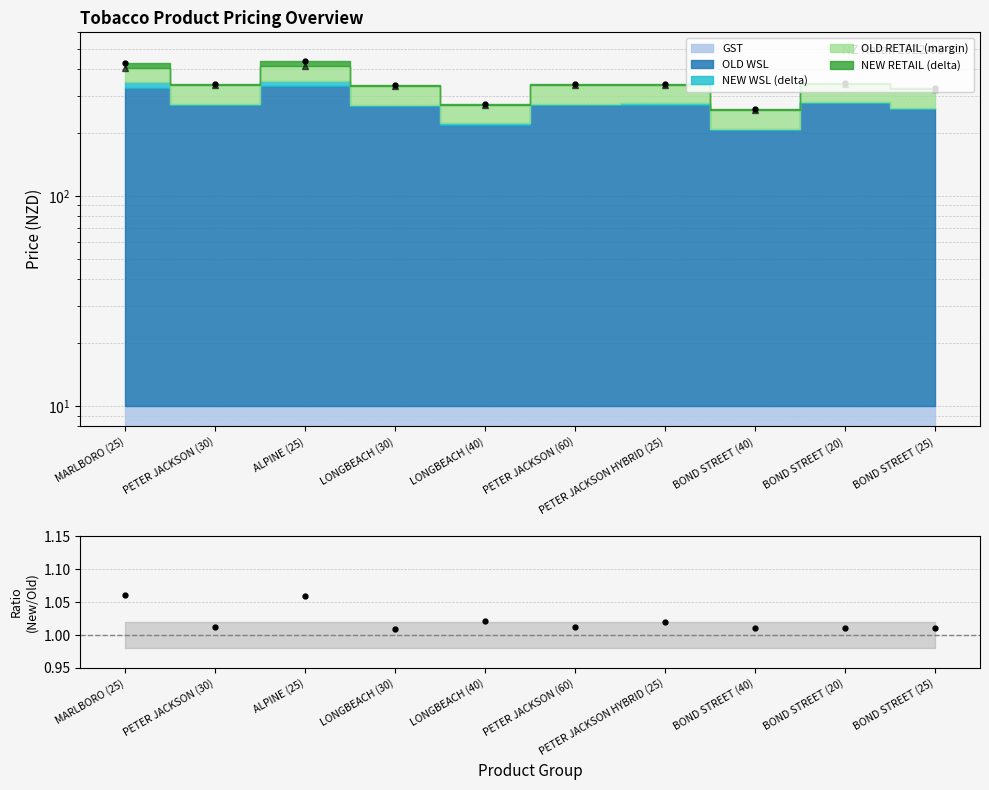

Reading left to right, what are all the values shown in this chart?

1.1	1.0	1.1	1.0	1.0	1.0	1.0	1.0	1.0	1.0